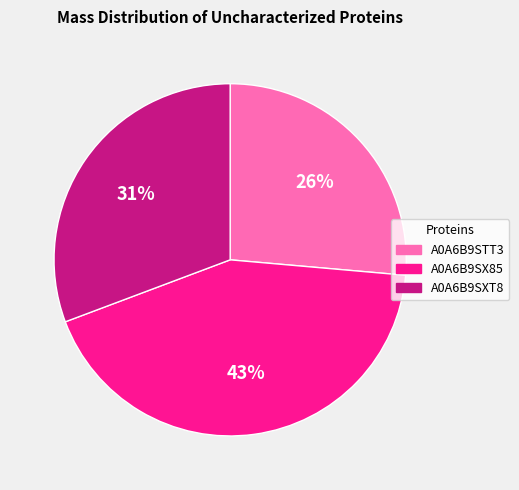

To the nearest percent, what portion does A0A6B9SXT8 represent?

31%